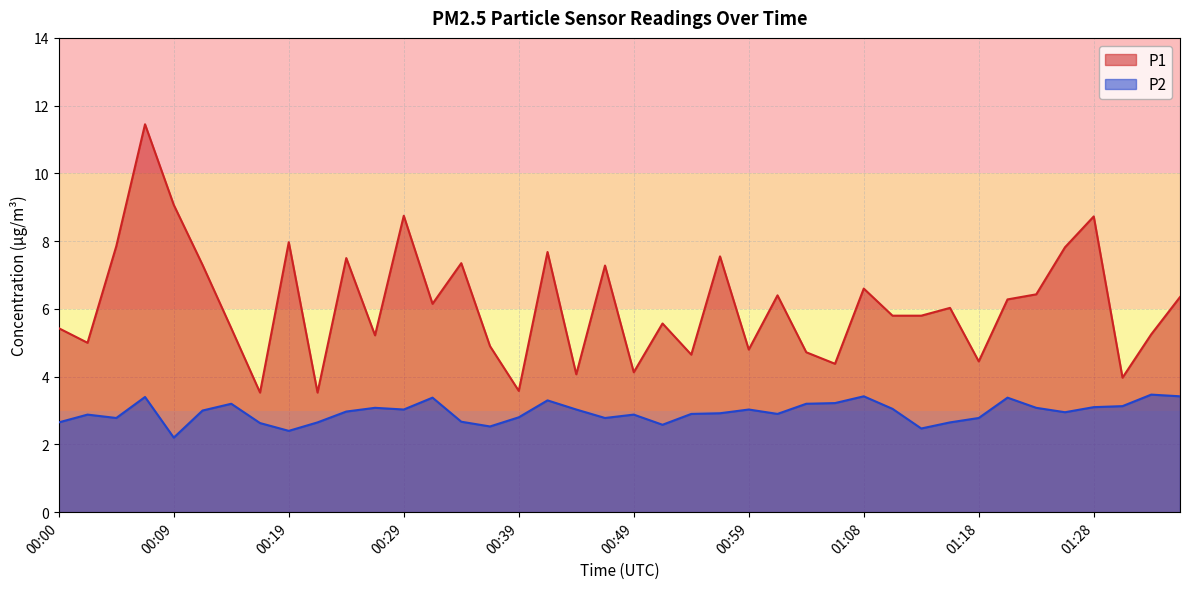

What is the lowest value of the P1 series?

3.5